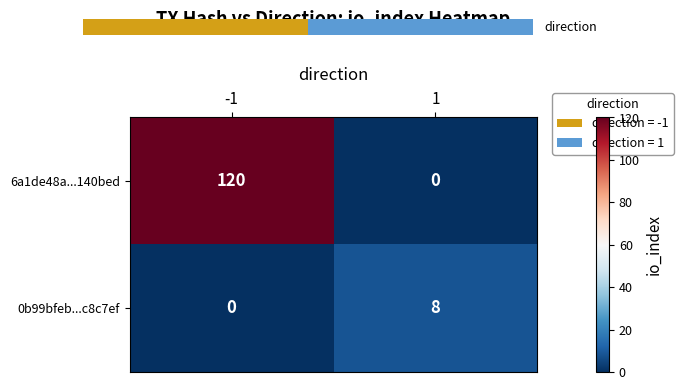

What is the average value of the 6a1de48a...140bed series?

60